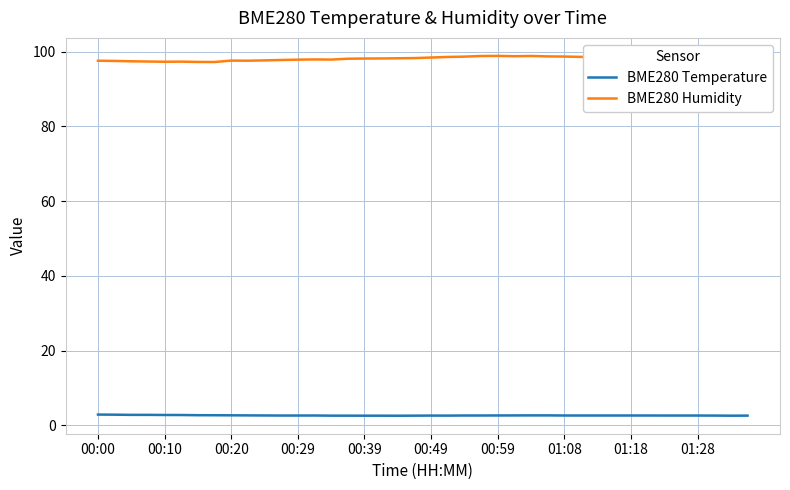

True or false: BME280 Humidity and BME280 Temperature cross at least once.

False